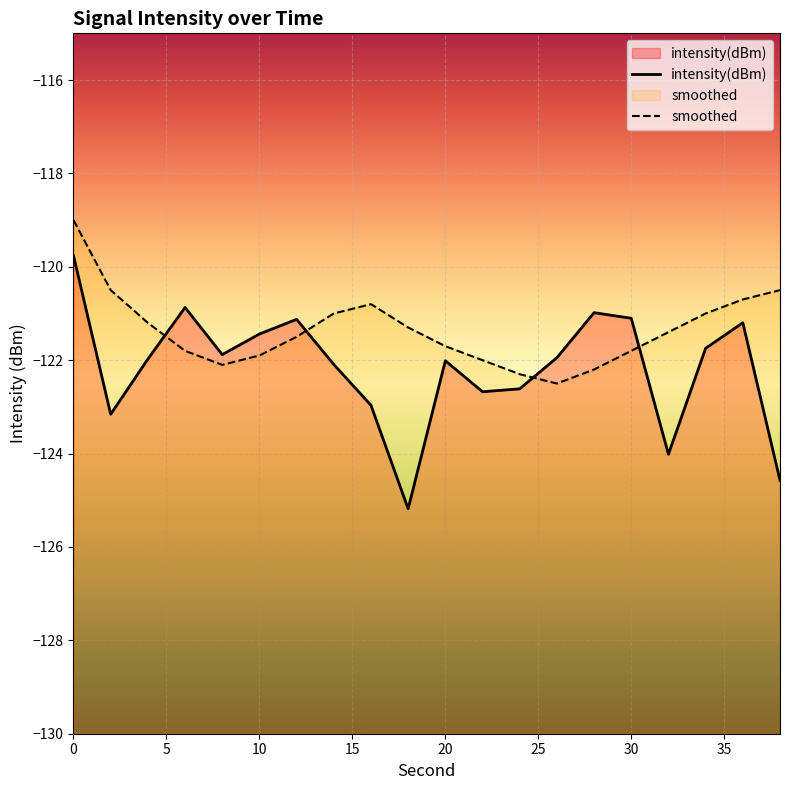

The value of intensity(dBm) at 4 is -165.0. True or false?

False